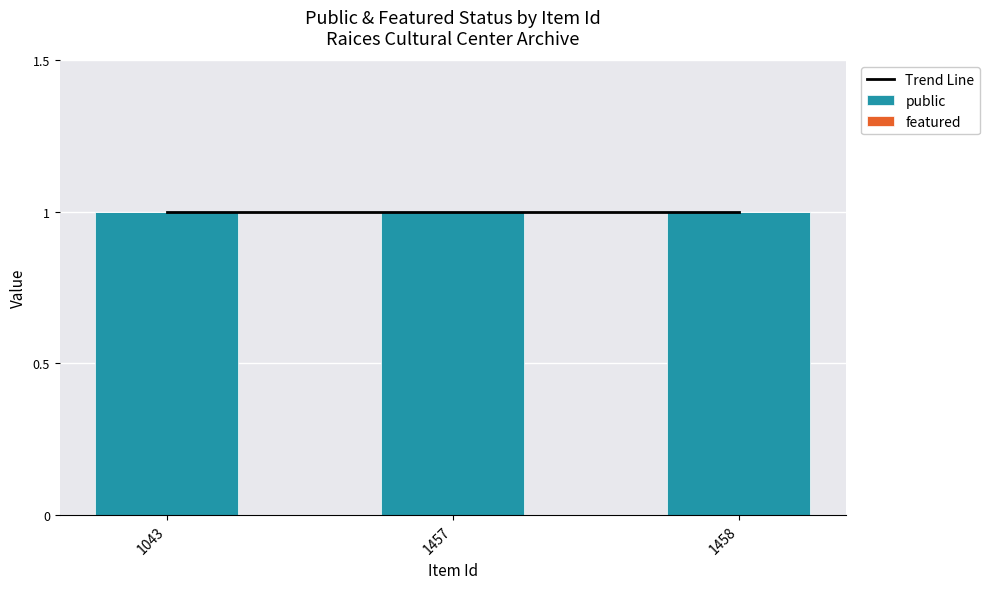

What is the minimum value for public?

1